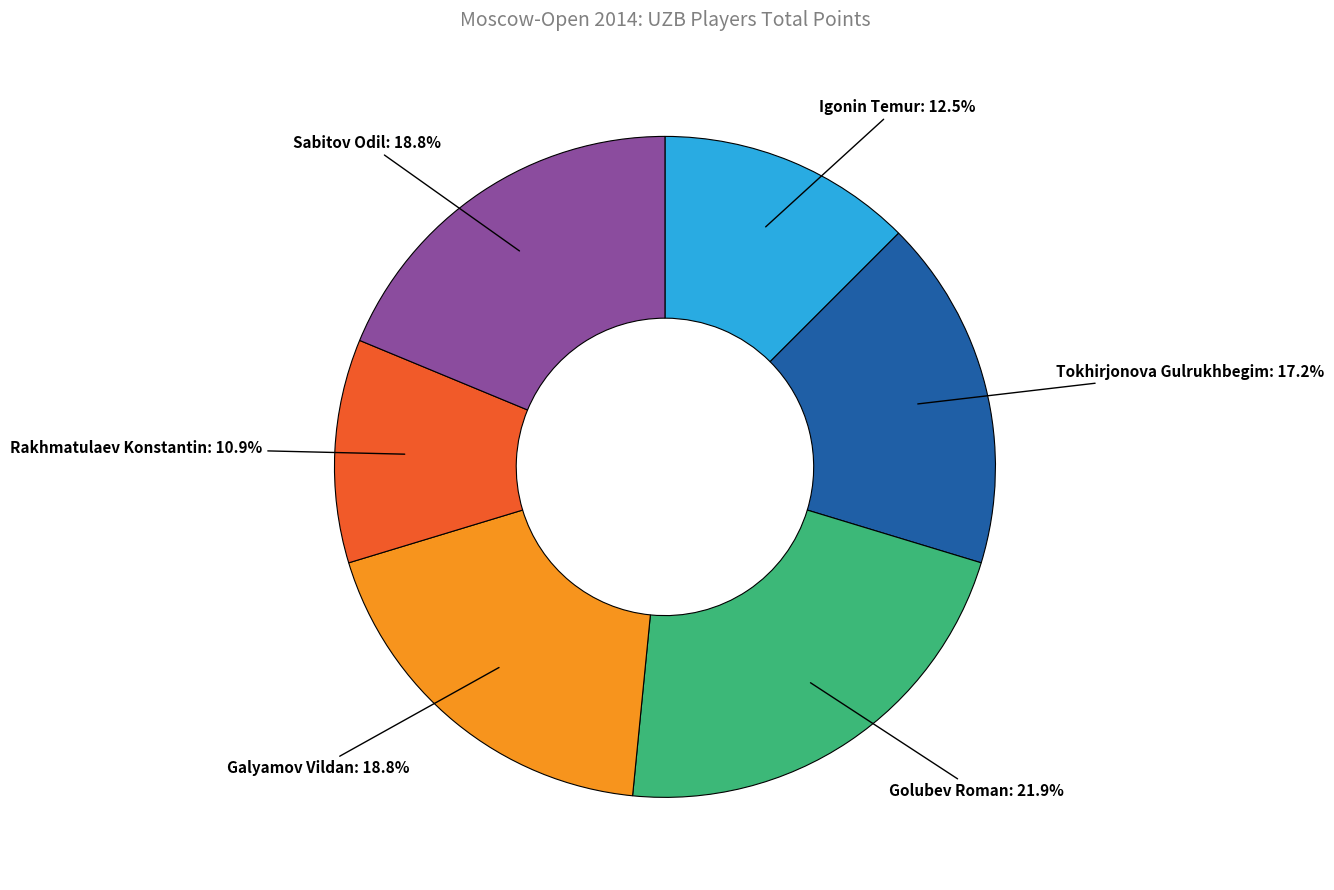

Which slice is the smallest?

Rakhmatulaev Konstantin